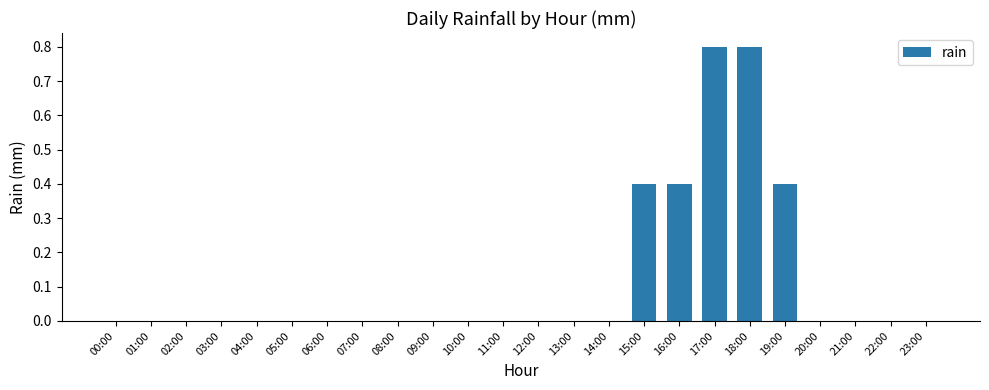

Between 18:00 and 02:00, which is larger?

18:00